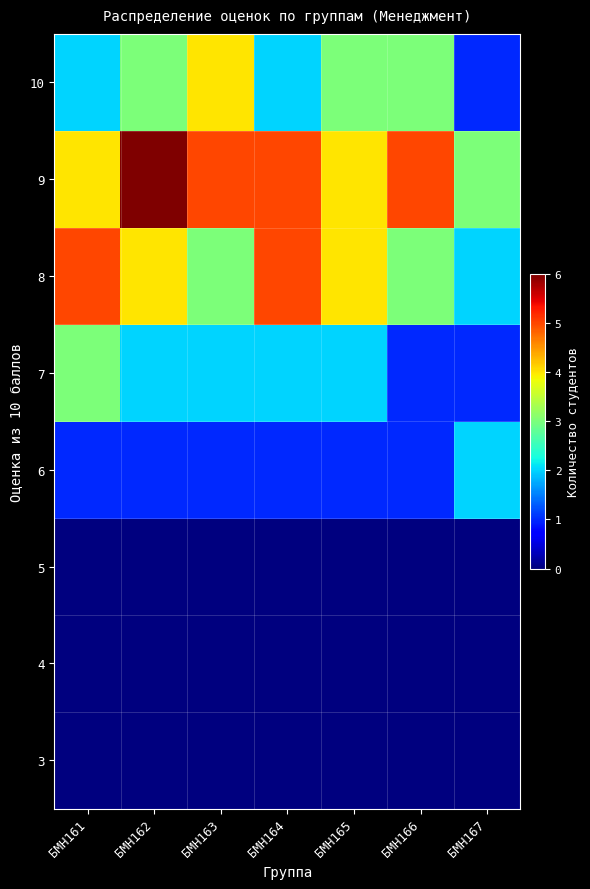

Reading right to left, transcribe all the data shown in this chart.

3: БМН167=0	БМН166=0	БМН165=0	БМН164=0	БМН163=0	БМН162=0	БМН161=0
4: БМН167=0	БМН166=0	БМН165=0	БМН164=0	БМН163=0	БМН162=0	БМН161=0
5: БМН167=0	БМН166=0	БМН165=0	БМН164=0	БМН163=0	БМН162=0	БМН161=0
6: БМН167=2	БМН166=1	БМН165=1	БМН164=1	БМН163=1	БМН162=1	БМН161=1
7: БМН167=1	БМН166=1	БМН165=2	БМН164=2	БМН163=2	БМН162=2	БМН161=3
8: БМН167=2	БМН166=3	БМН165=4	БМН164=5	БМН163=3	БМН162=4	БМН161=5
9: БМН167=3	БМН166=5	БМН165=4	БМН164=5	БМН163=5	БМН162=6	БМН161=4
10: БМН167=1	БМН166=3	БМН165=3	БМН164=2	БМН163=4	БМН162=3	БМН161=2